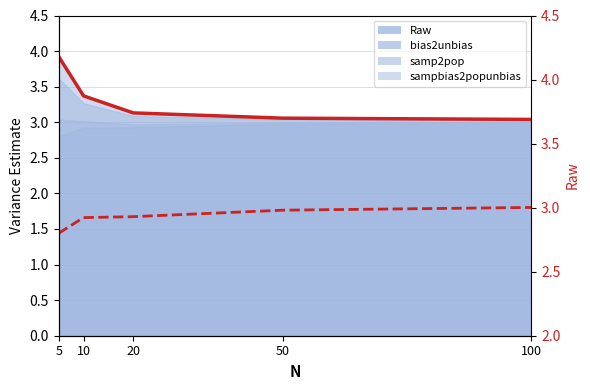

What is the change in value from 5 to 100?

+0.2